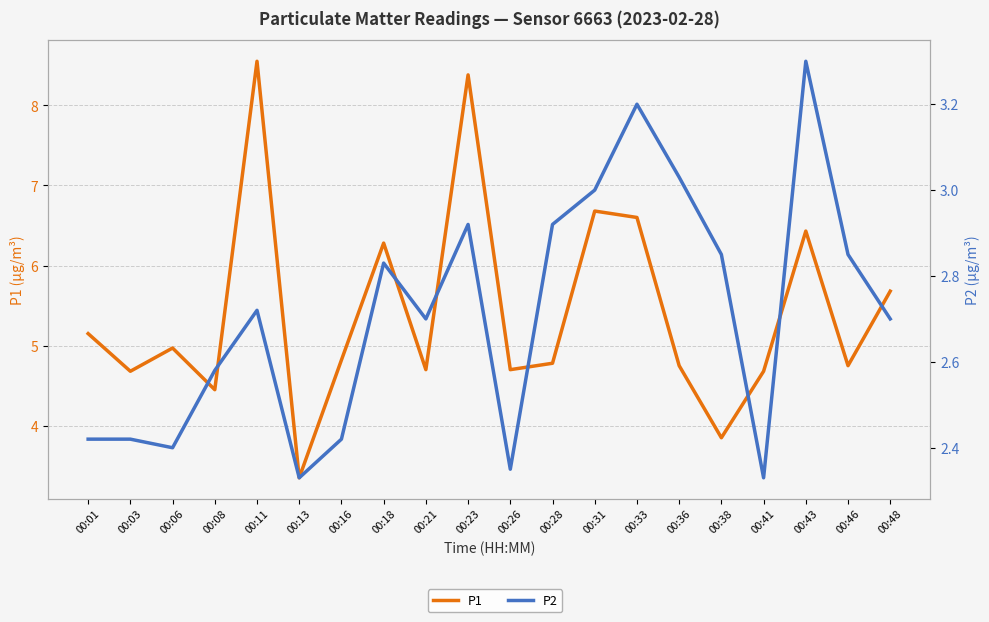

Rank the series at 00:18 from lowest to highest value.

P2, P1